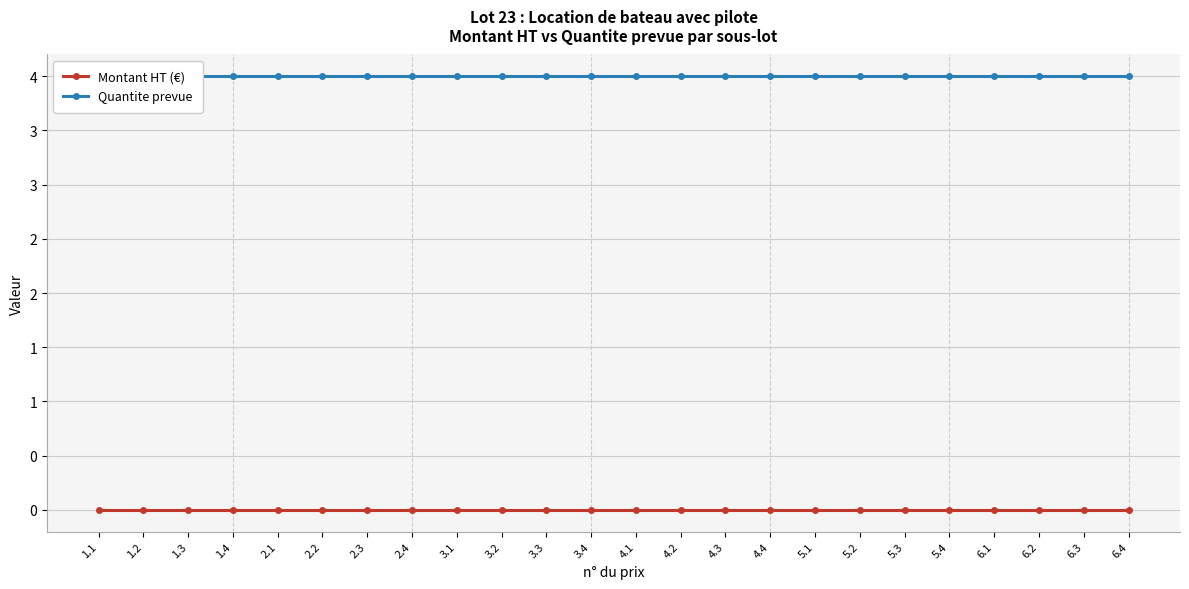

What is the sum of all Quantite prevue values?

96